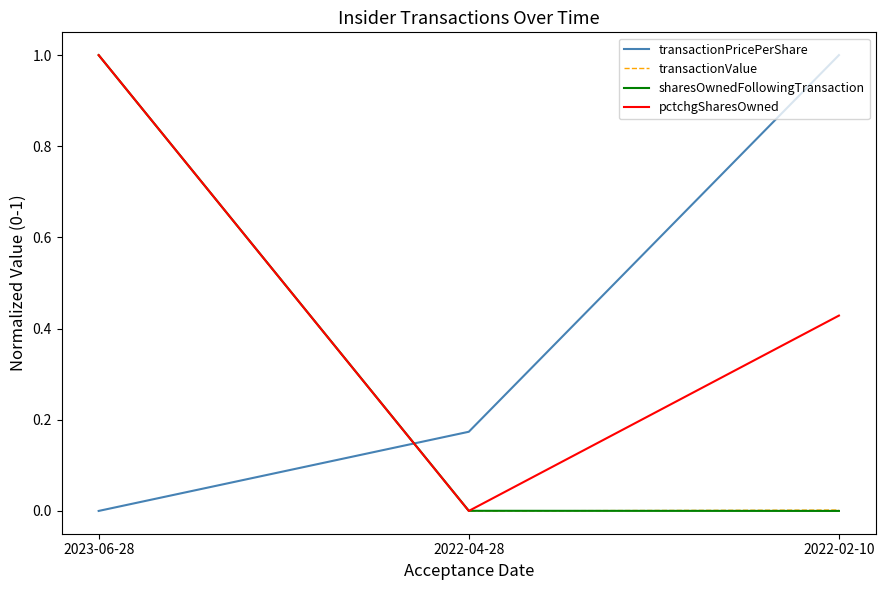

Rank the categories by transactionPricePerShare value from highest to lowest.

2022-02-10, 2022-04-28, 2023-06-28